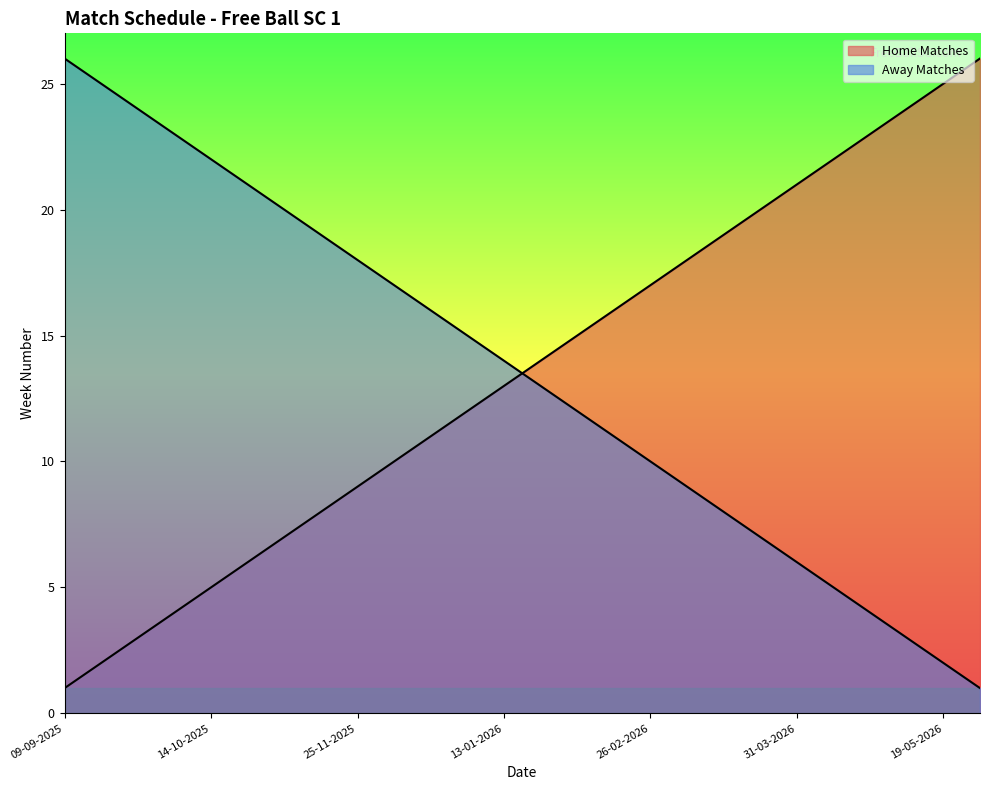

Which series has the widest spread of values?

Home Matches